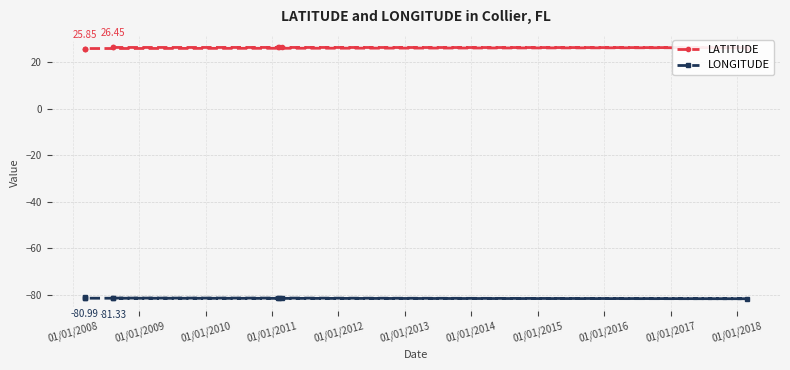

How many interior local valleys does the LONGITUDE series have?

1